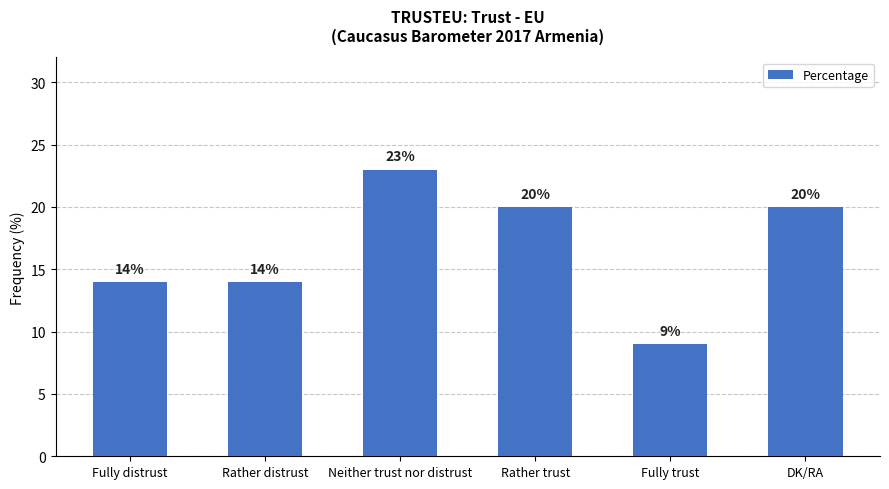

Which has a higher value, Neither trust nor distrust or Rather distrust?

Neither trust nor distrust